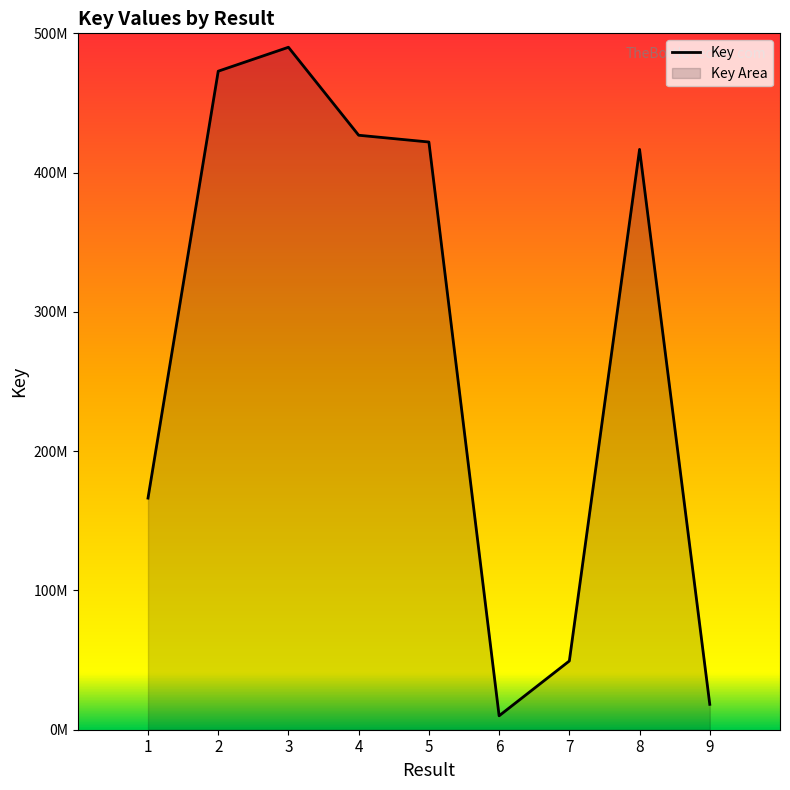

At which category does the data reach its first local peak?

3